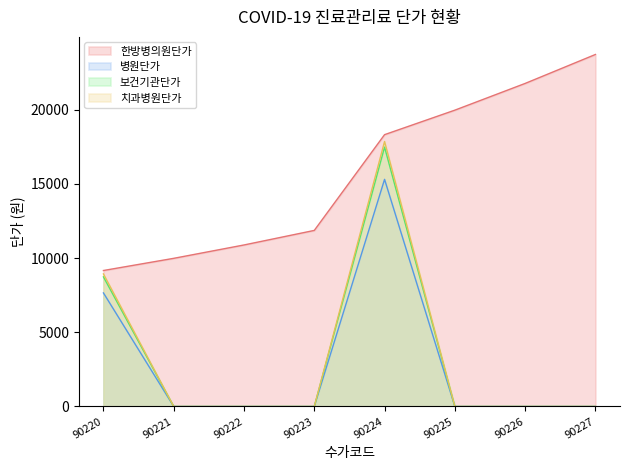

Where is the first local maximum for 치과병원단가?

90224